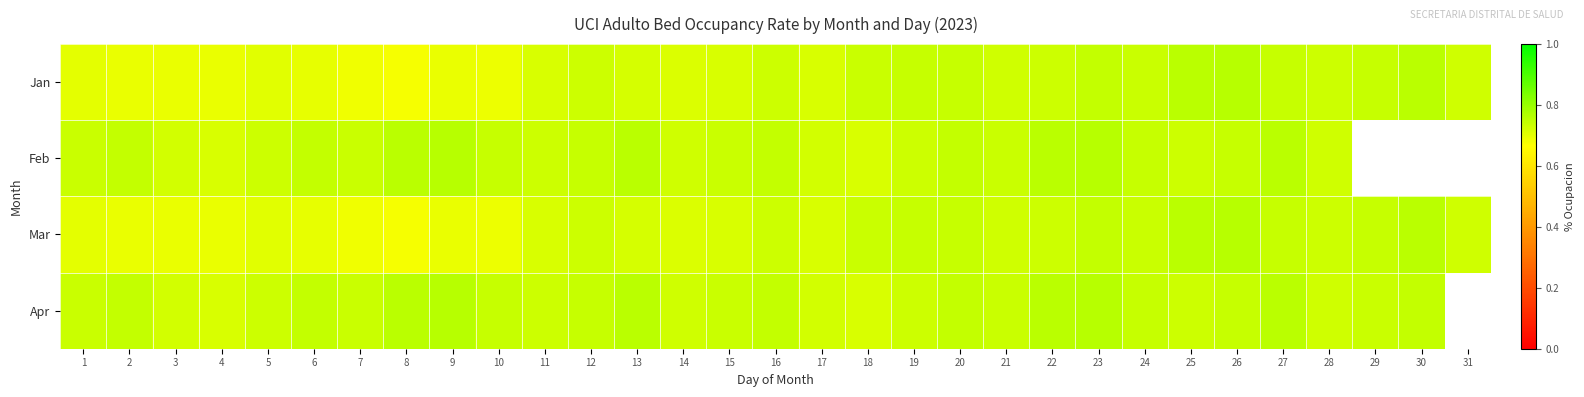

What is the highest value of the Jan series?

0.8